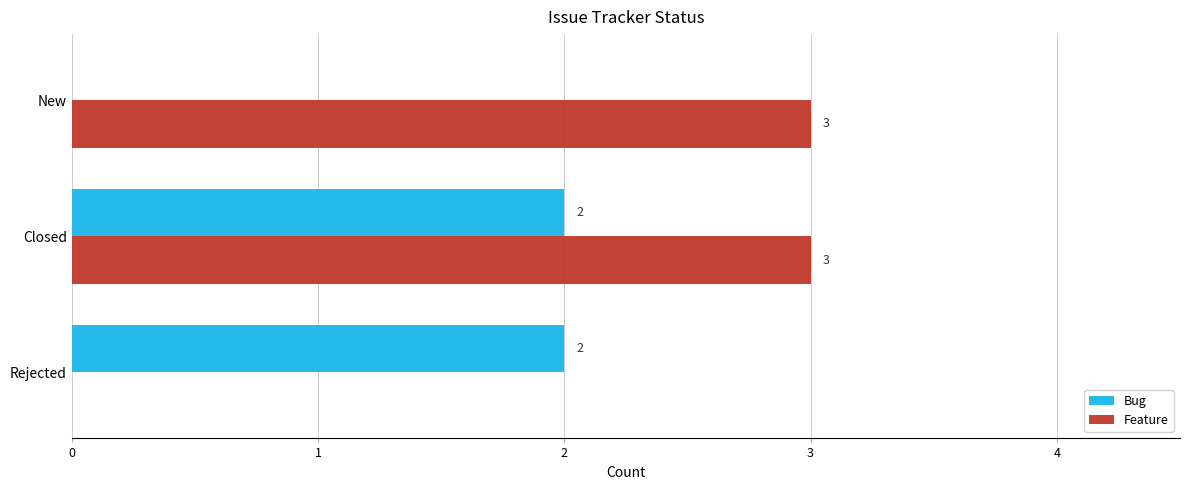

What is the maximum value shown in the chart?

3